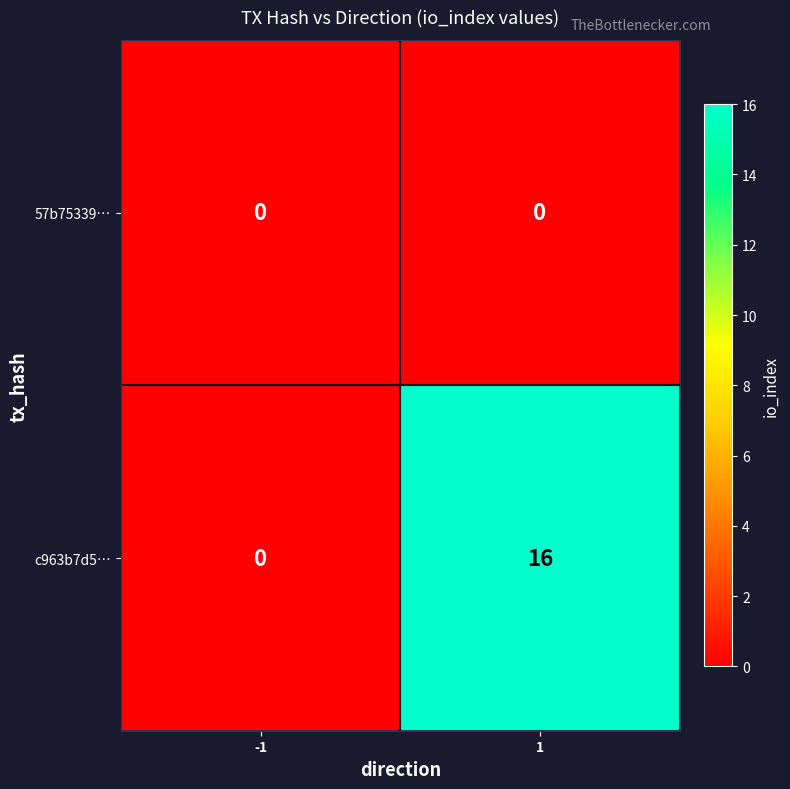

Reading right to left, transcribe all the data shown in this chart.

57b75339…: 1=0	-1=0
c963b7d5…: 1=16	-1=0